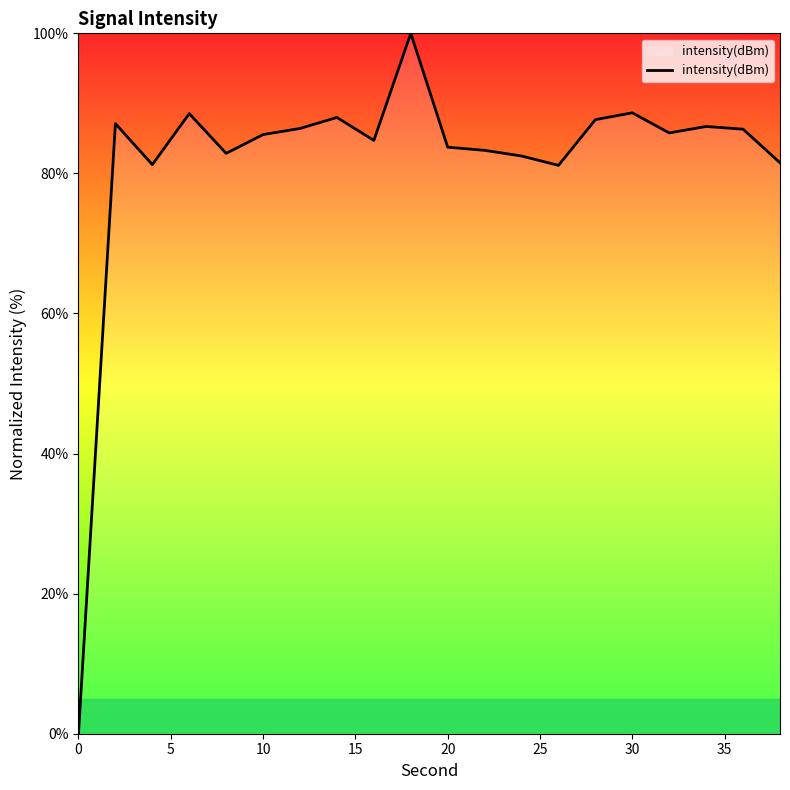

What is the difference between the maximum and second lowest values?

18.9